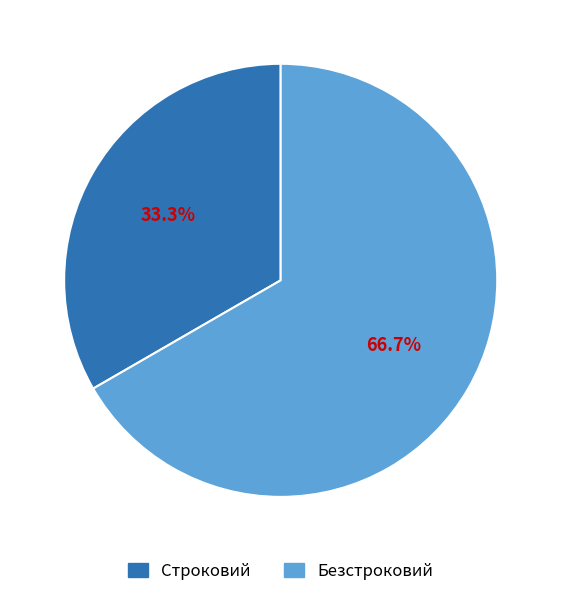

To the nearest percent, what portion does Строковий represent?

33%